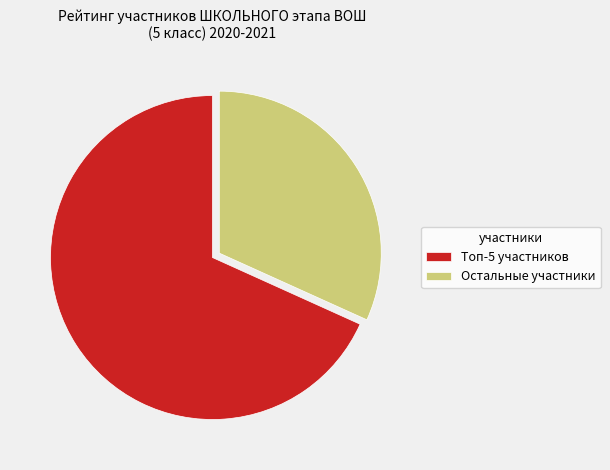

Which slice represents more than half of the pie?

Топ-5 участников